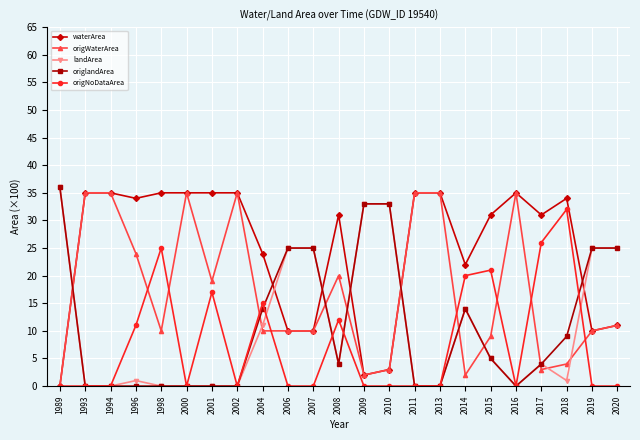

What is the value of the origNoDataArea point at the 7th from the left?

17.0